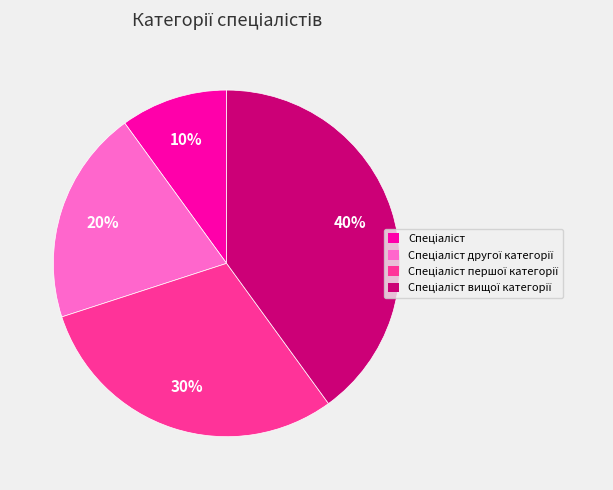

To the nearest percent, what is the difference between the largest and smallest slice percentages?

30%